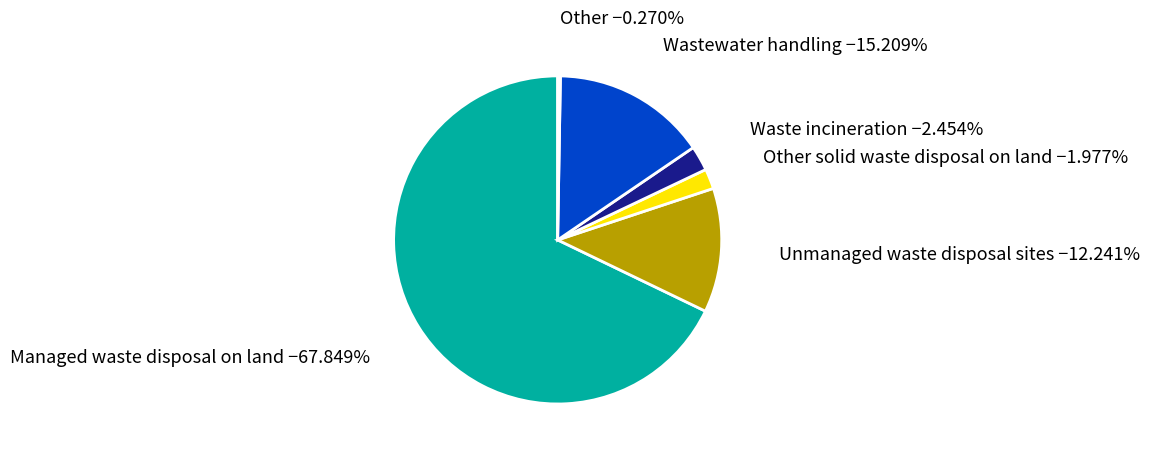

Does any single category account for the majority?

Yes